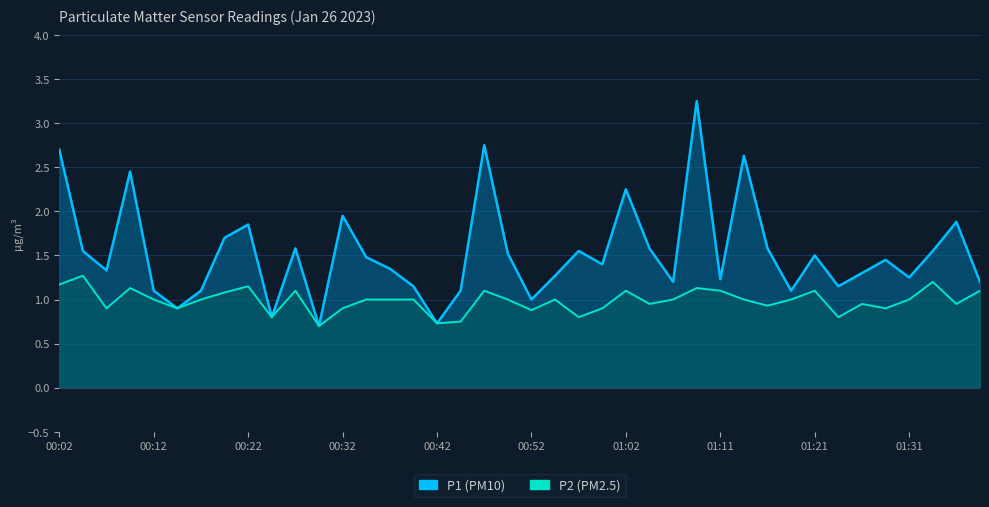

How many data points in P1 are above 1?

35